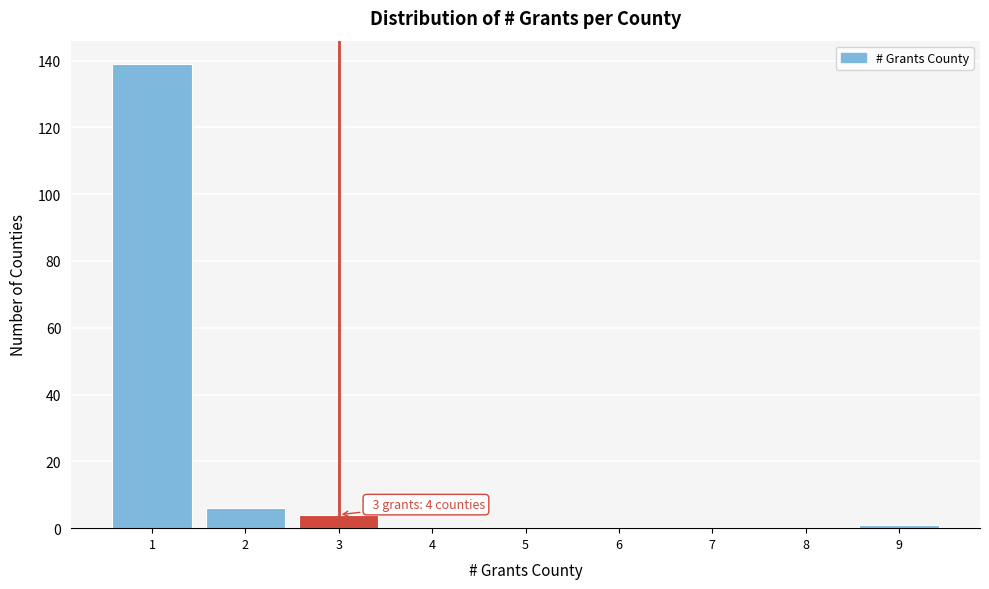

Reading left to right, transcribe all the data shown in this chart.

1=139	2=6	3=4	4=0	5=0	6=0	7=0	8=0	9=1